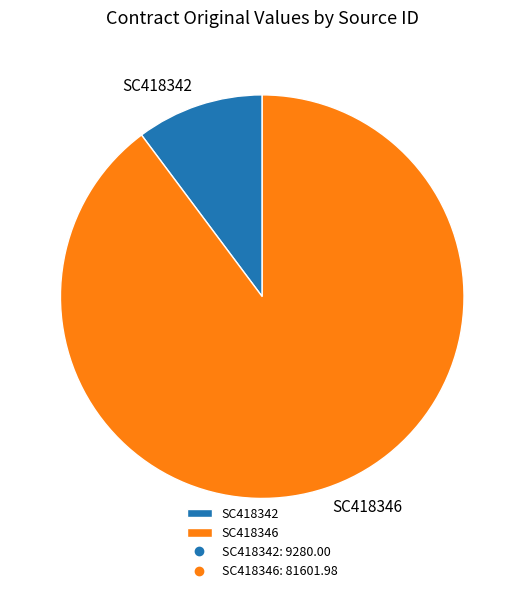

How many slices are in this pie chart?

2